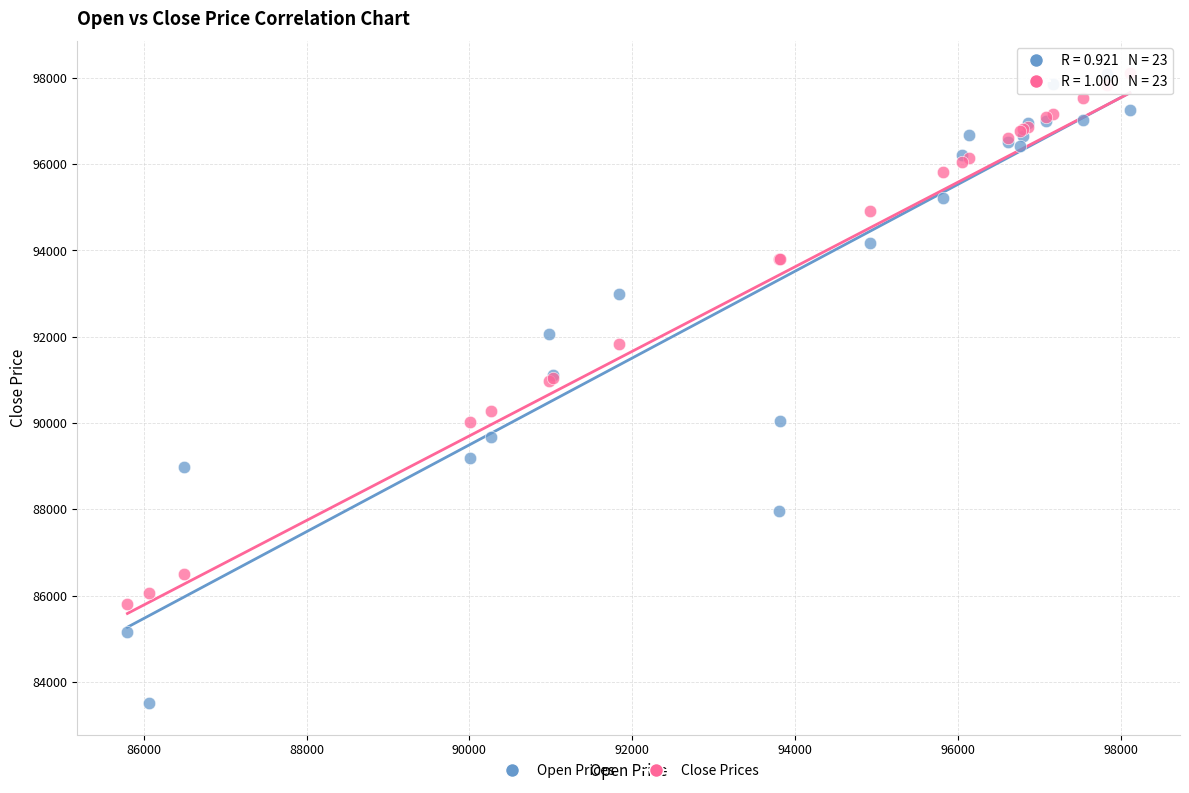

Which series has the largest Y range (max minus min)?

Open Prices